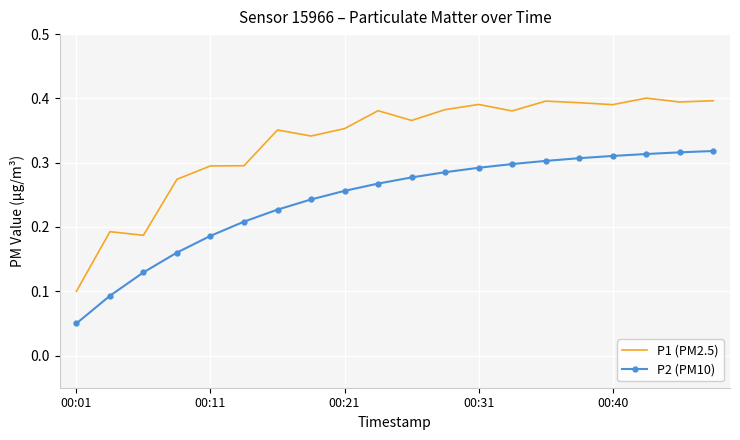

List the series in order of their overall mean, lowest first.

P2 (PM10), P1 (PM2.5)